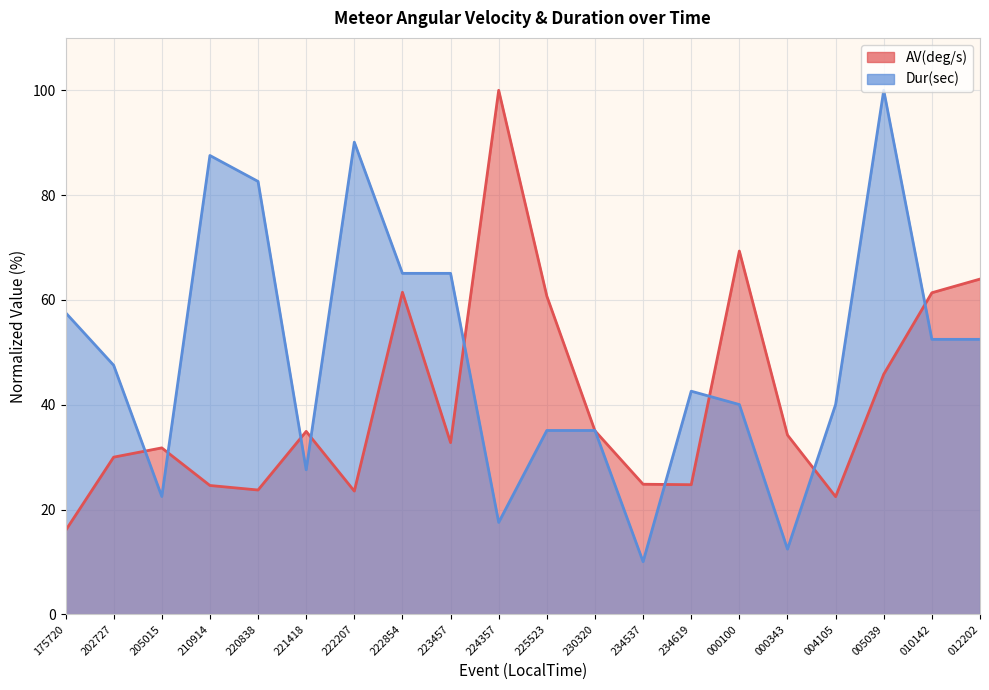

Between which two adjacent categories do Dur(sec) and AV(deg/s) first intersect?

202727 and 205015